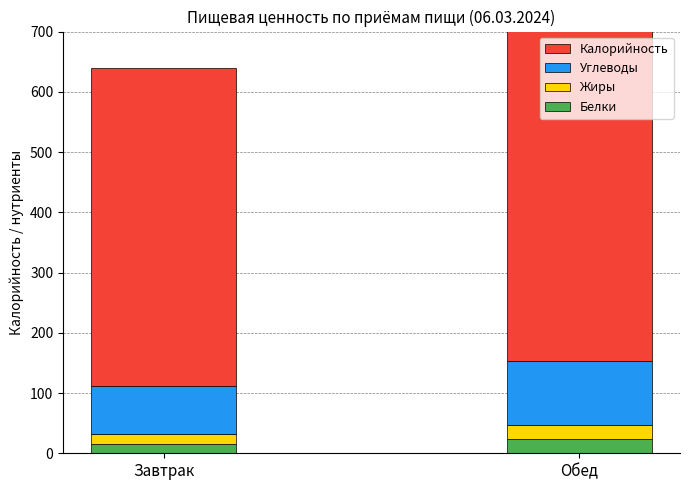

What is the minimum value for Калорийность?

527.2